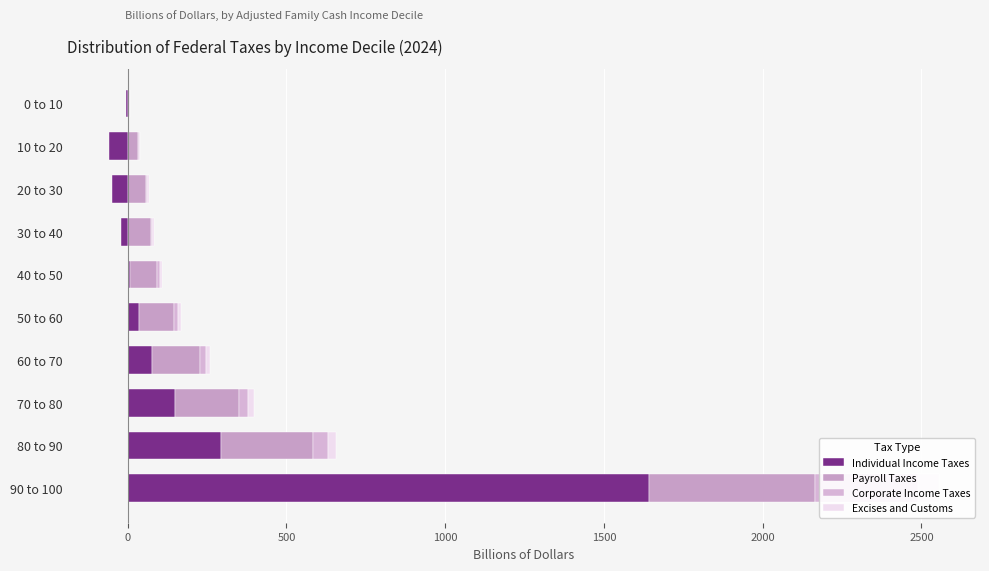

Which series has the largest total across all categories?

Individual Income Taxes